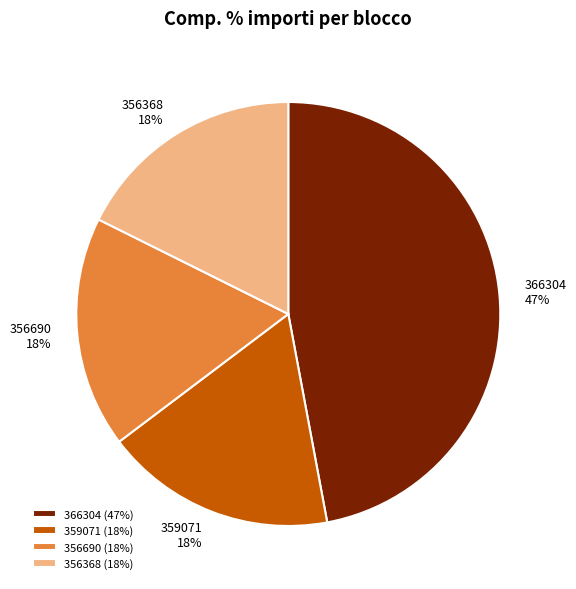

To the nearest percent, what is the difference between the largest and smallest slice percentages?

29%